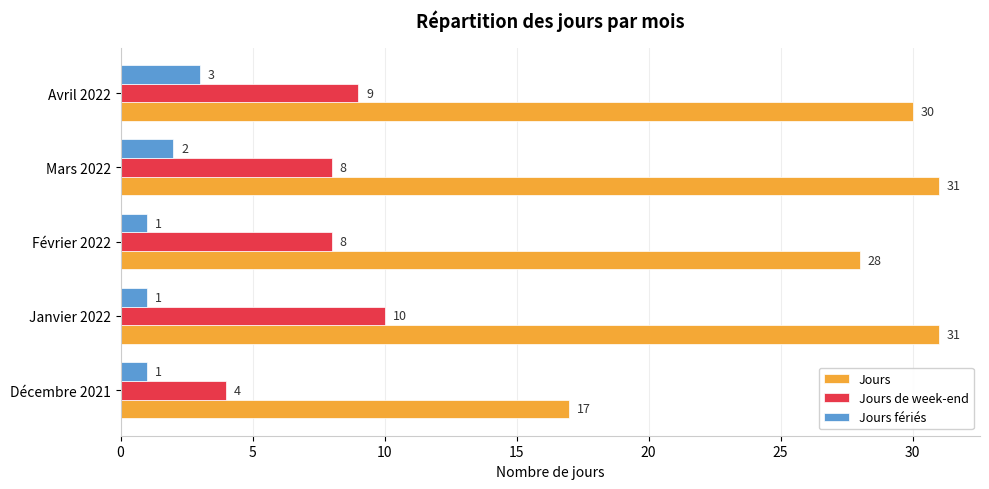

At how many categories does at least one series exceed 29?

3